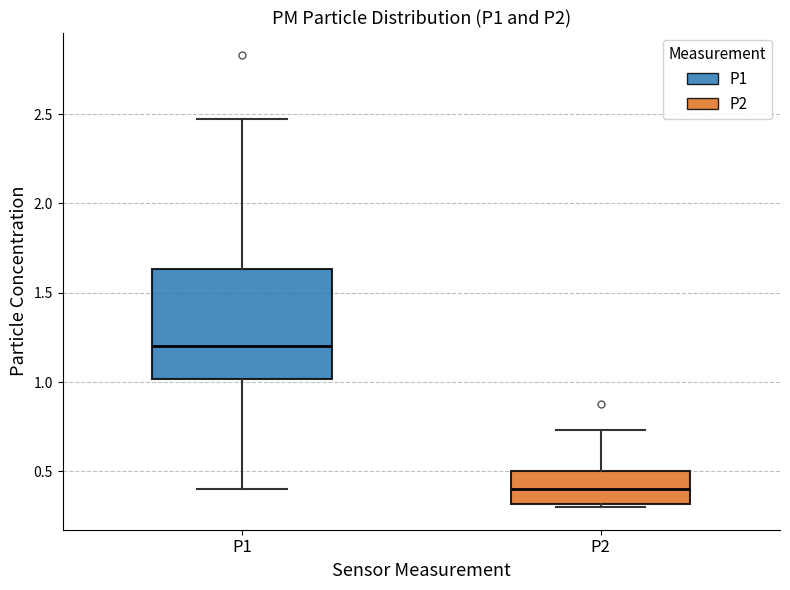

Reading left to right, transcribe this box plot: for each box, give where its median line is, the range the box spans, and where its two whiskers end, as read against the y-axis. The values are not printed on the chart, so give them approximately, as read against the axis.

P1: median 1.20, box 1.00 to 1.65, whiskers 0.40 to 2.45
P2: median 0.40, box 0.30 to 0.50, whiskers 0.30 (just below the box's lower edge) to 0.75